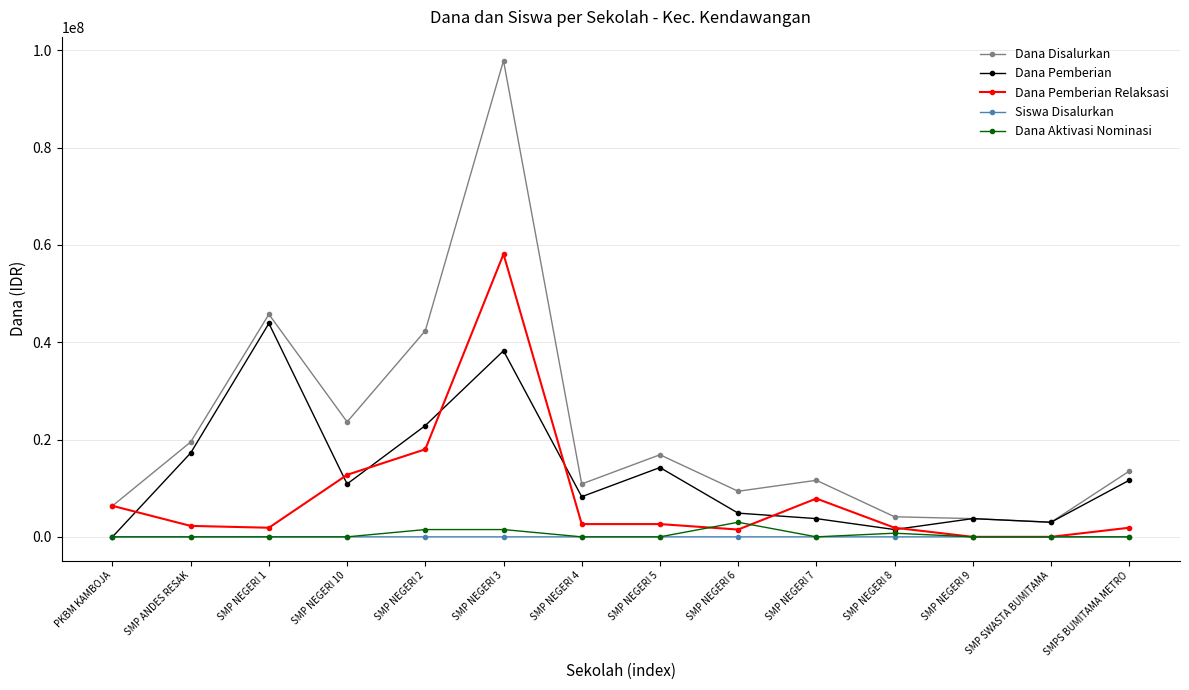

What is the maximum value for Dana Pemberian Relaksasi?

58125000